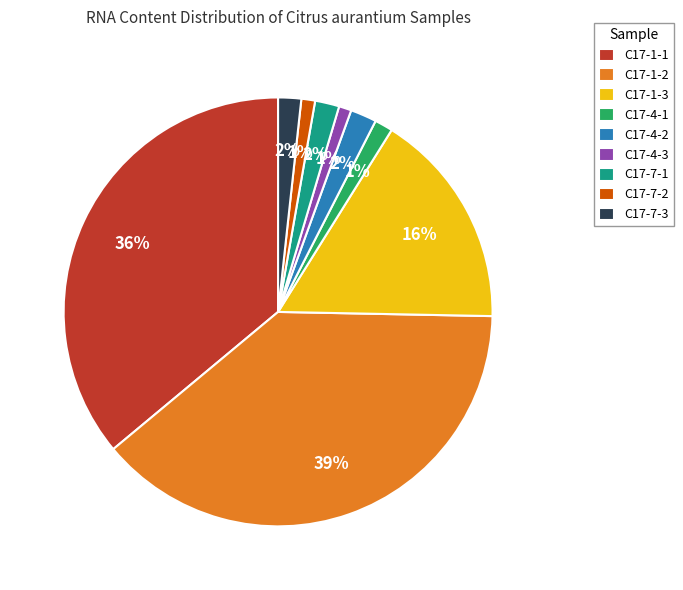

Do C17-4-1 and C17-7-1 together represent more than half of the pie?

No